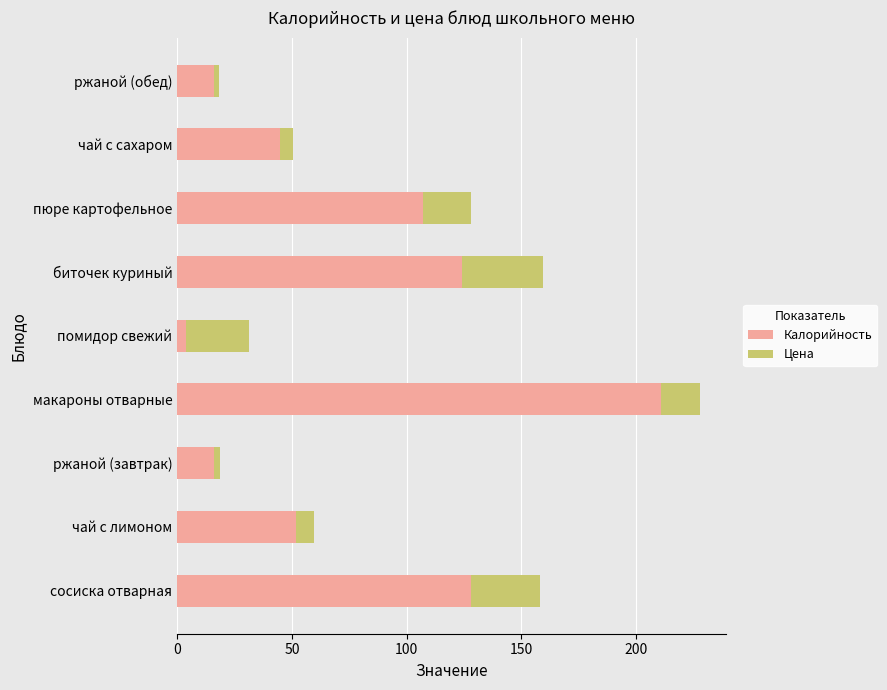

What is the approximate value of Калорийность at чай с лимоном?

52.0